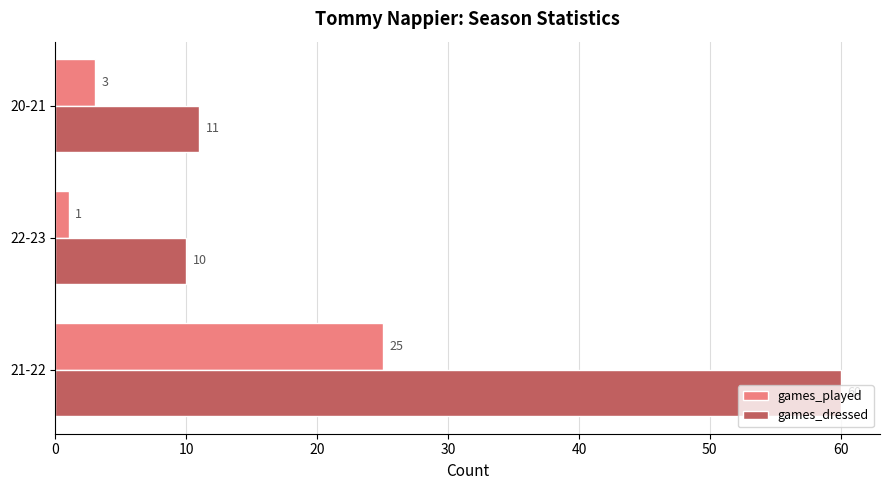

List the series in order of their overall mean, lowest first.

games_played, games_dressed